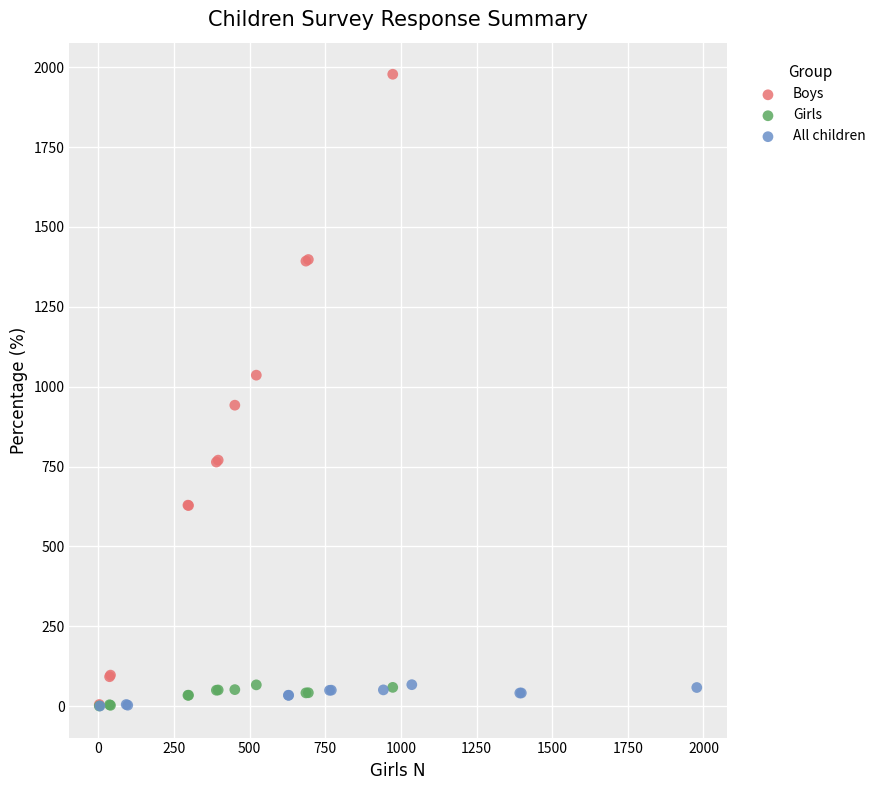

Which series contains the highest Y value?

Boys